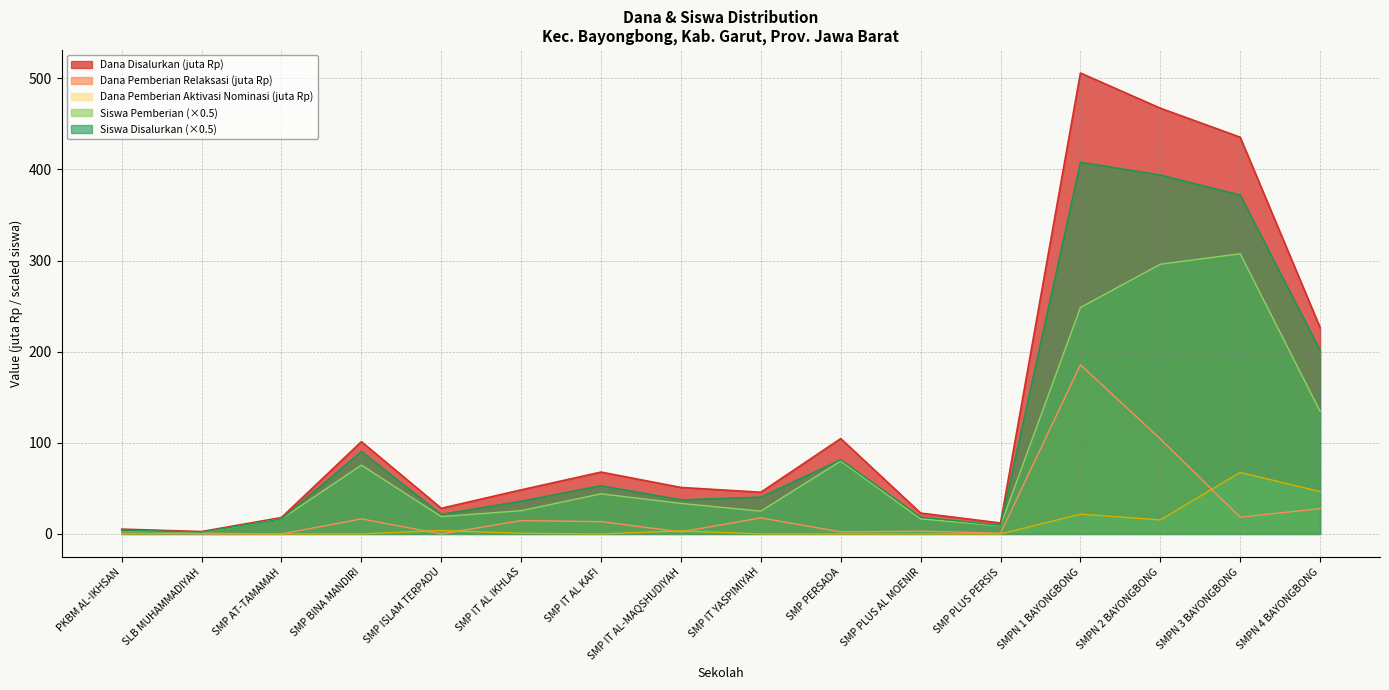

At which category does Pemberian Dari Aktivasi (Dana) reach its first local valley?

SMP IT AL KAFI